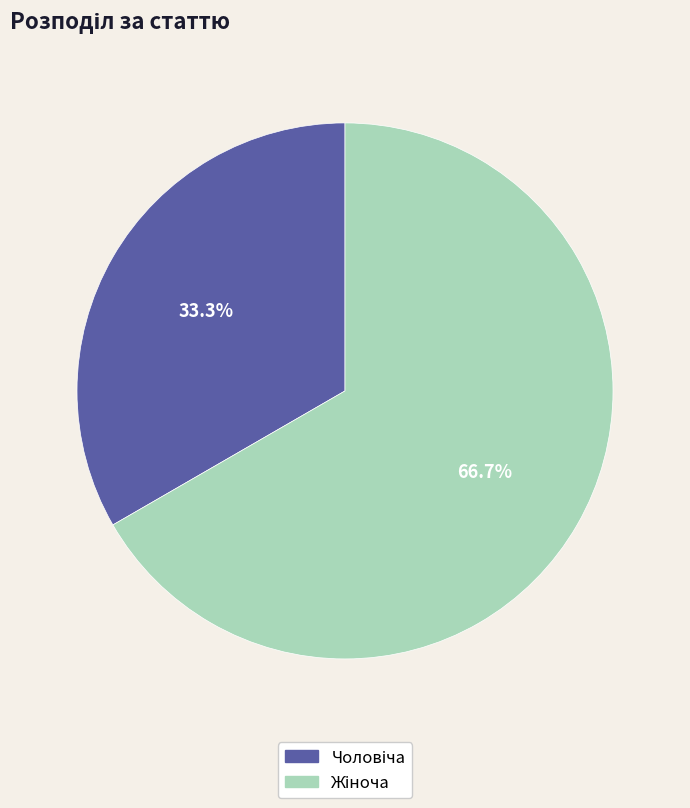

Is there any slice that represents more than half of the pie?

Yes